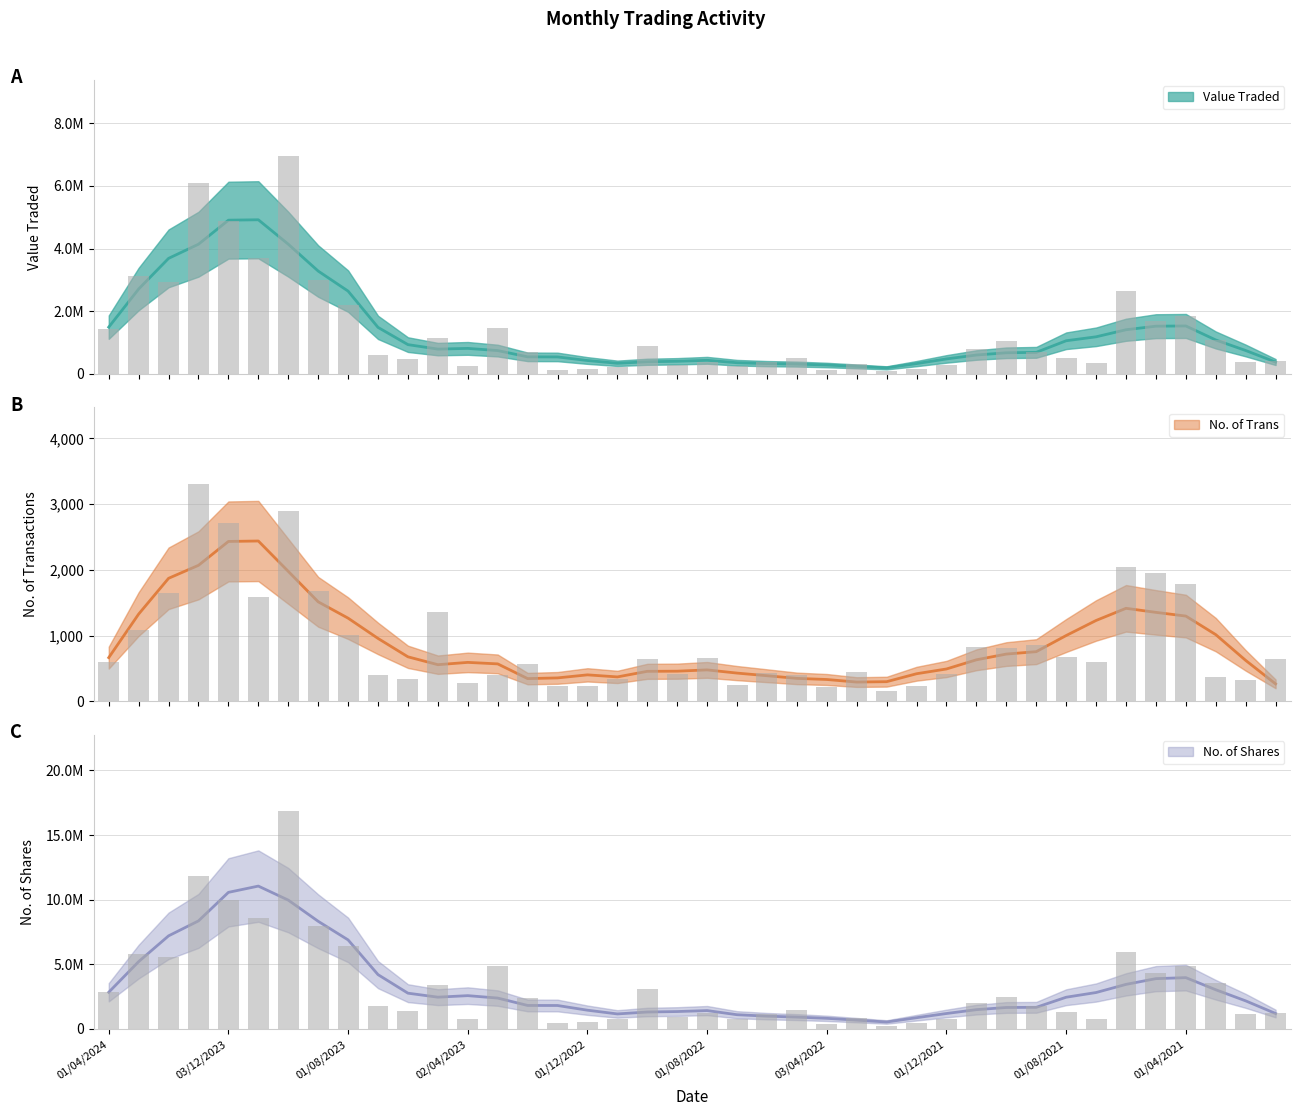

How many values in the No. of Shares series exceed 1777113?

19